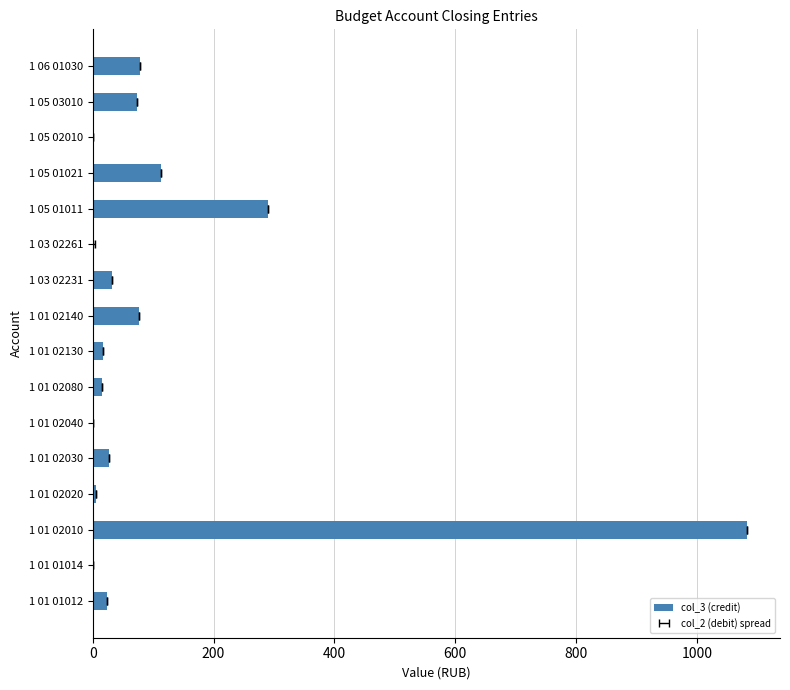

What is the average value?

114.9